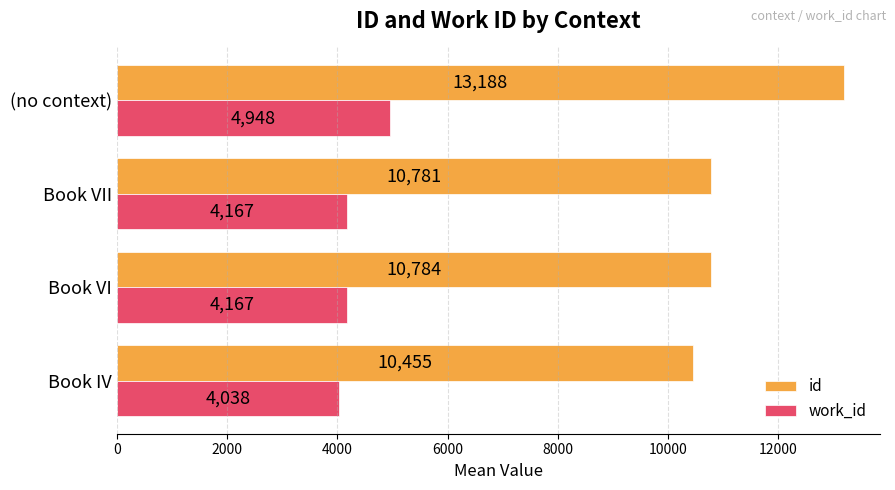

How many values in the id series are below 10783?

2